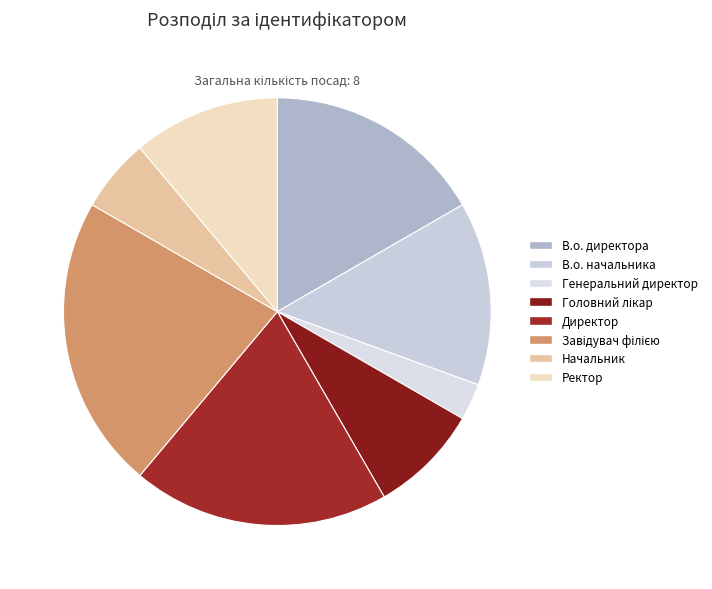

To the nearest percent, what is the difference between the Завідувач філією and В.о. начальника slice percentages?

8%